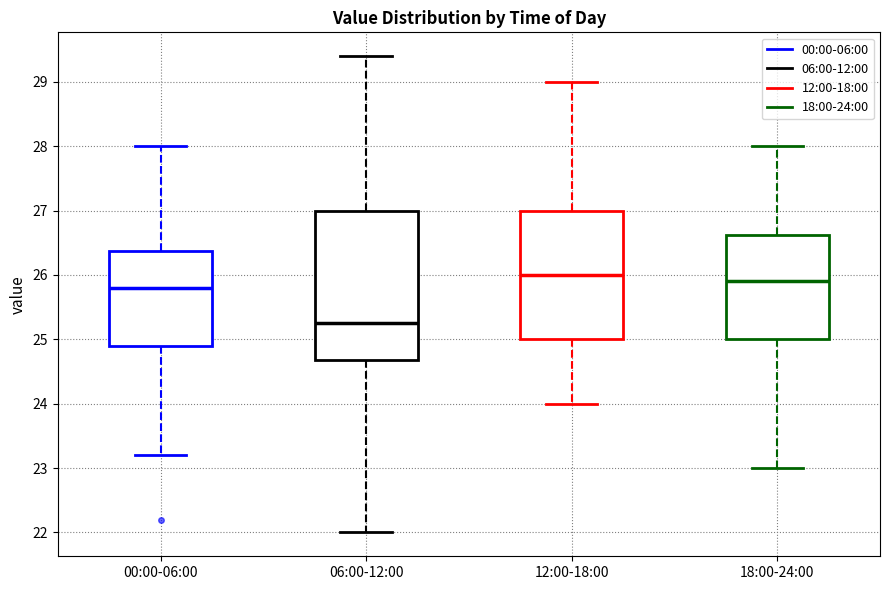

Which box's median line is the highest?

12:00-18:00